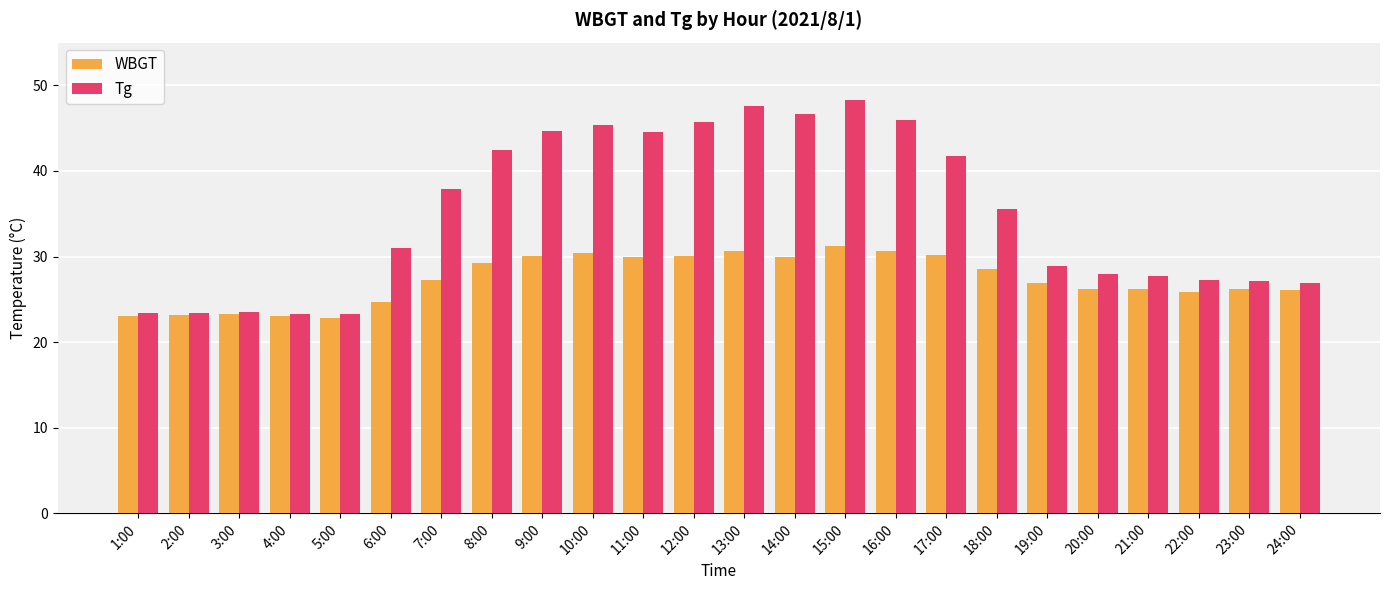

What is the sum of the WBGT values at 21:00 and 16:00?

56.8